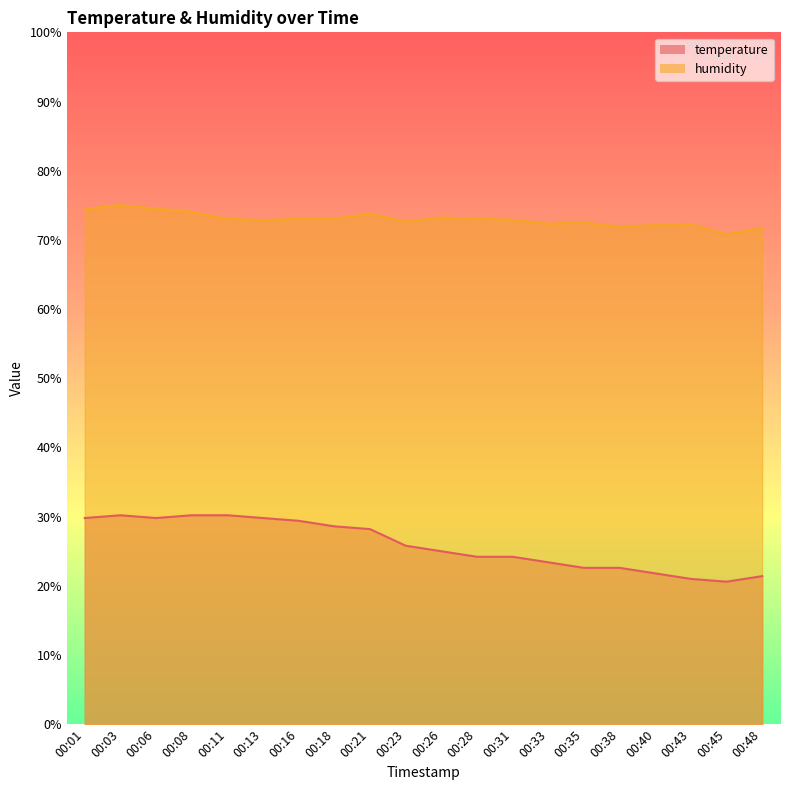

How many series are shown in this chart?

2